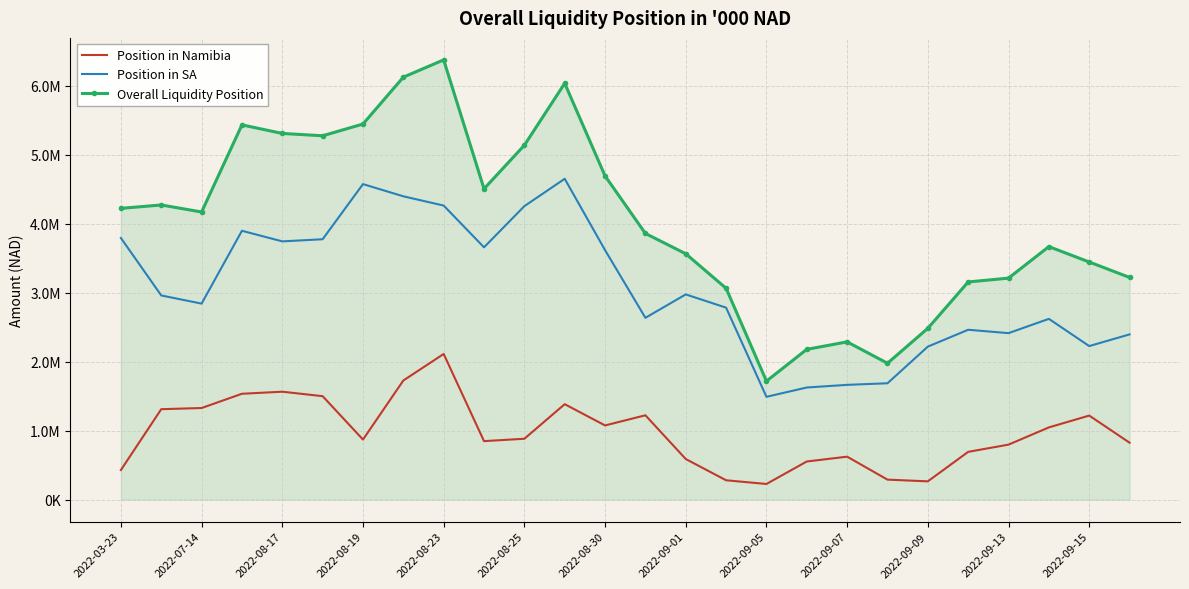

What are all the series names shown in the legend?

Position in Namibia, Position in SA, Overall Liquidity Position